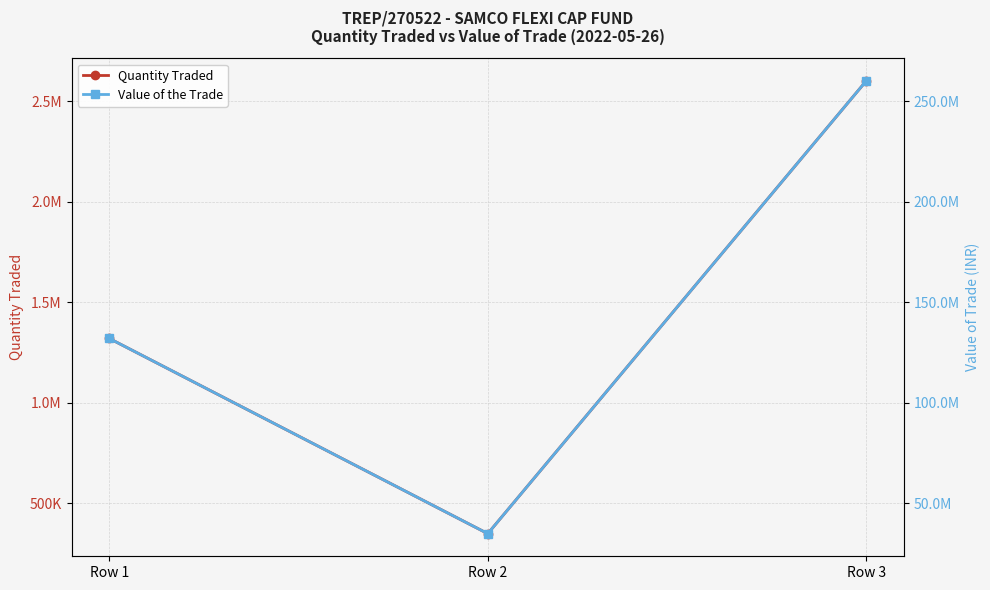

What is the difference between the maximum and minimum values in the Quantity Traded series?

2250000.0